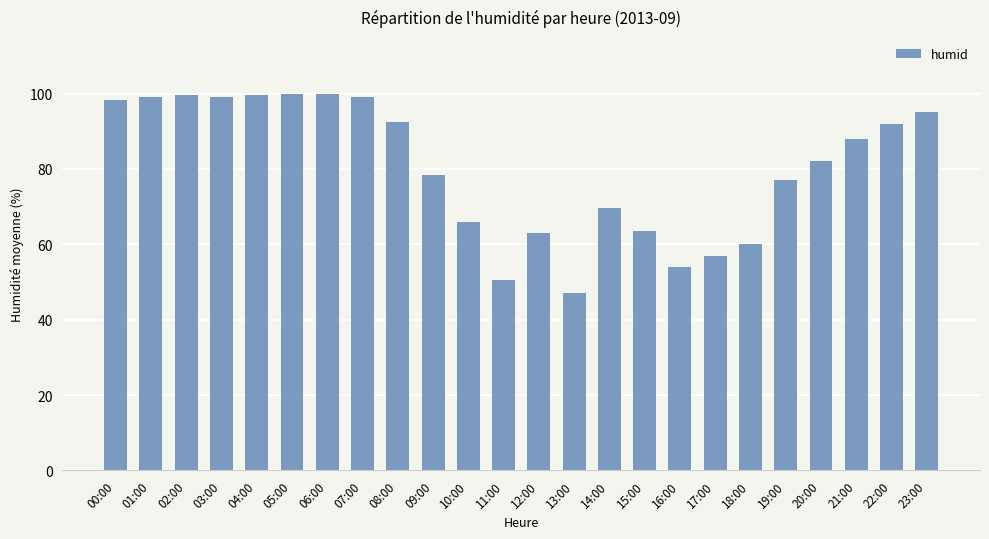

Reading left to right, what are all the values shown in this chart?

98.3	99.0	99.5	99.0	99.5	100.0	100.0	99.0	92.5	78.5	66.0	50.5	63.0	47.0	69.5	63.5	54.0	57.0	60.0	77.0	82.0	88.0	92.0	95.0